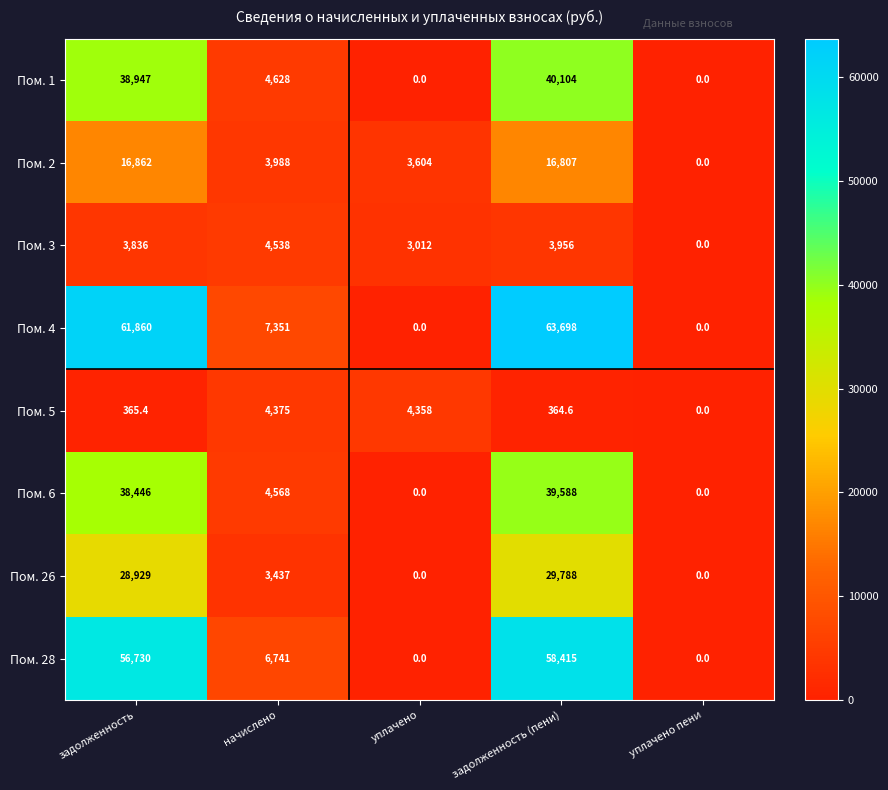

At which category is the sum across all series the highest?

задолженность (пени)